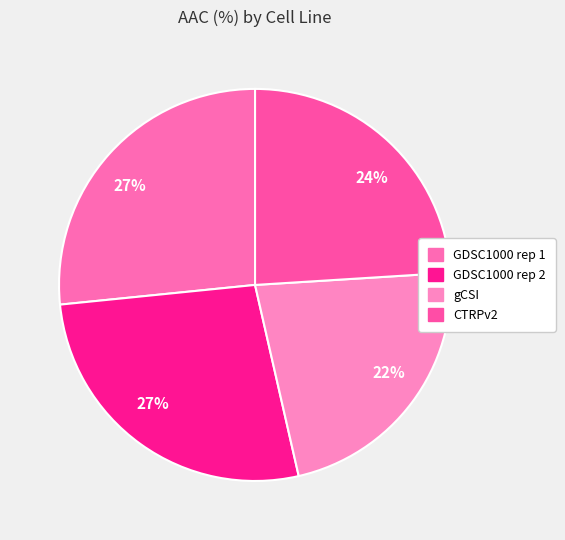

Count the number of slices in the pie.

4